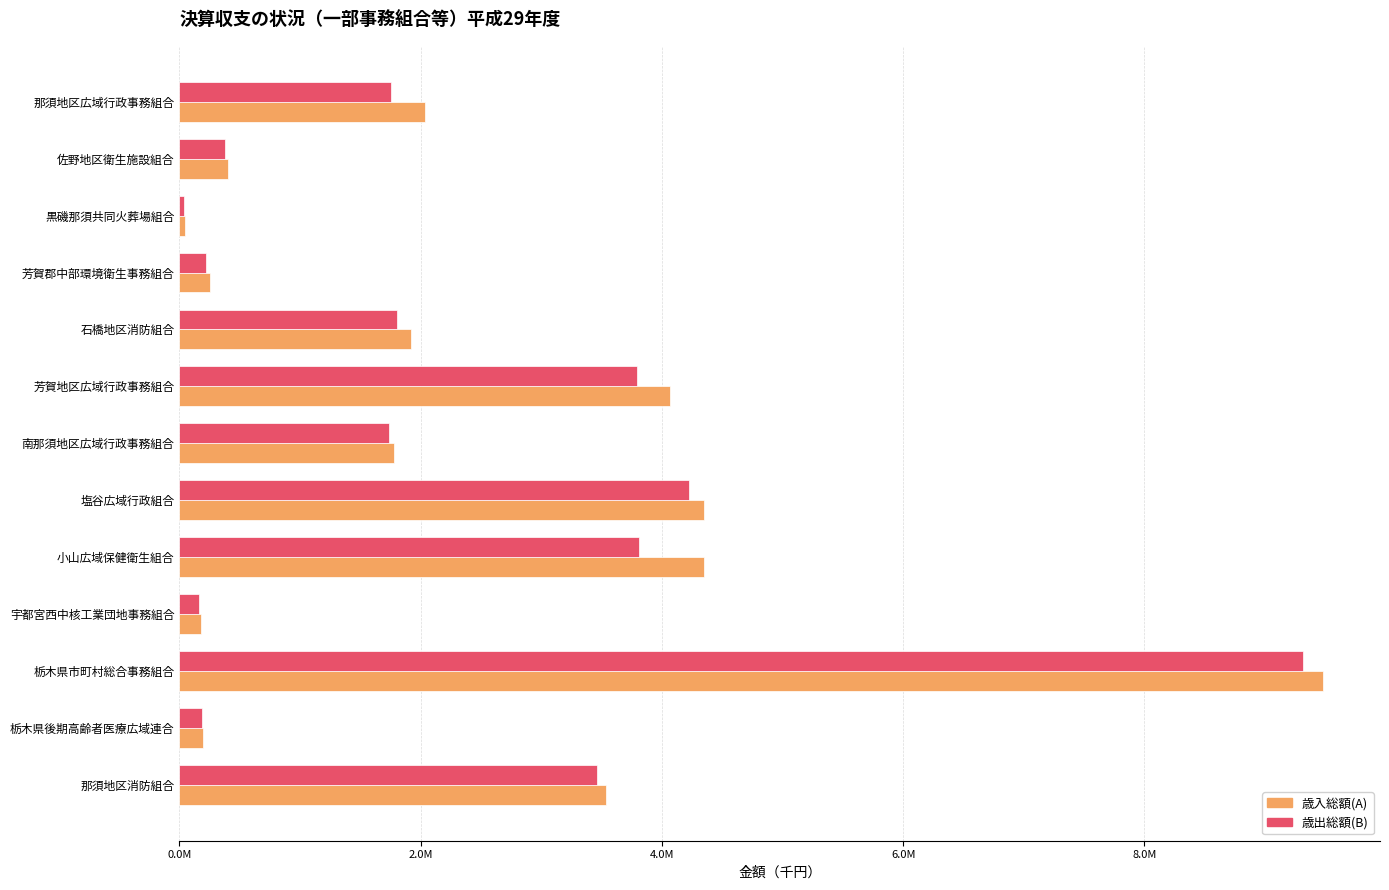

Rank the series by their average value, from lowest to highest.

歳出総額(B), 歳入総額(A)